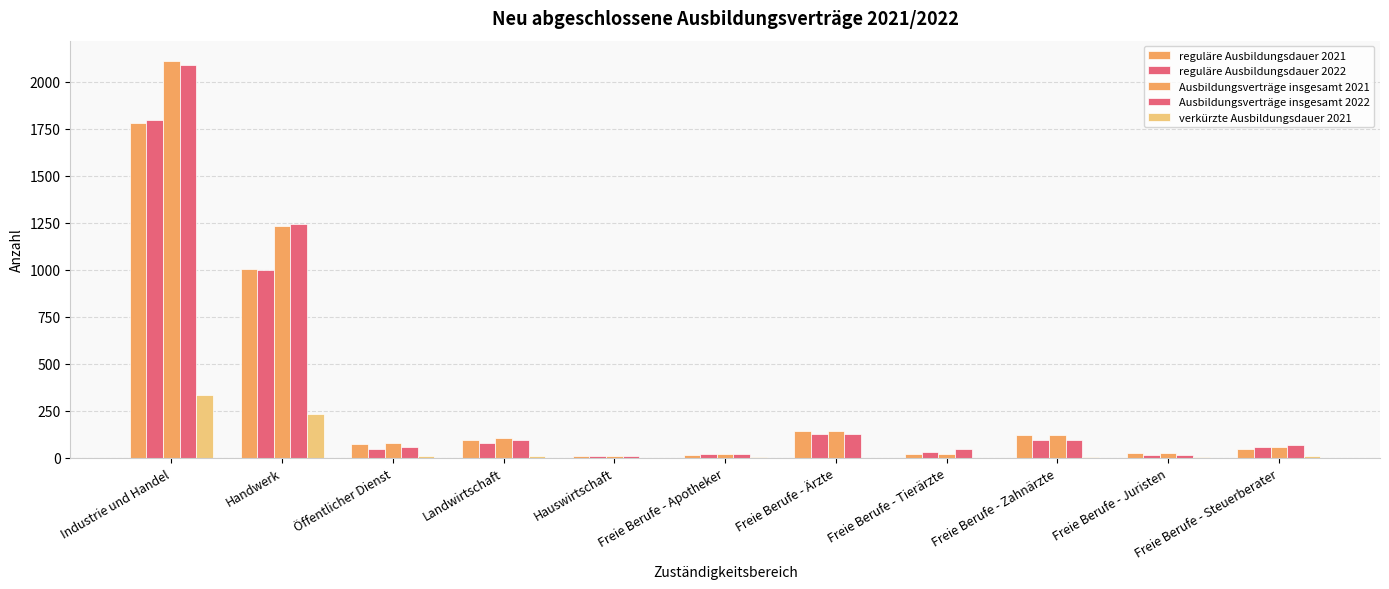

What is the difference between the maximum and minimum values in the verkürzte Ausbildungsdauer 2021 series?

333